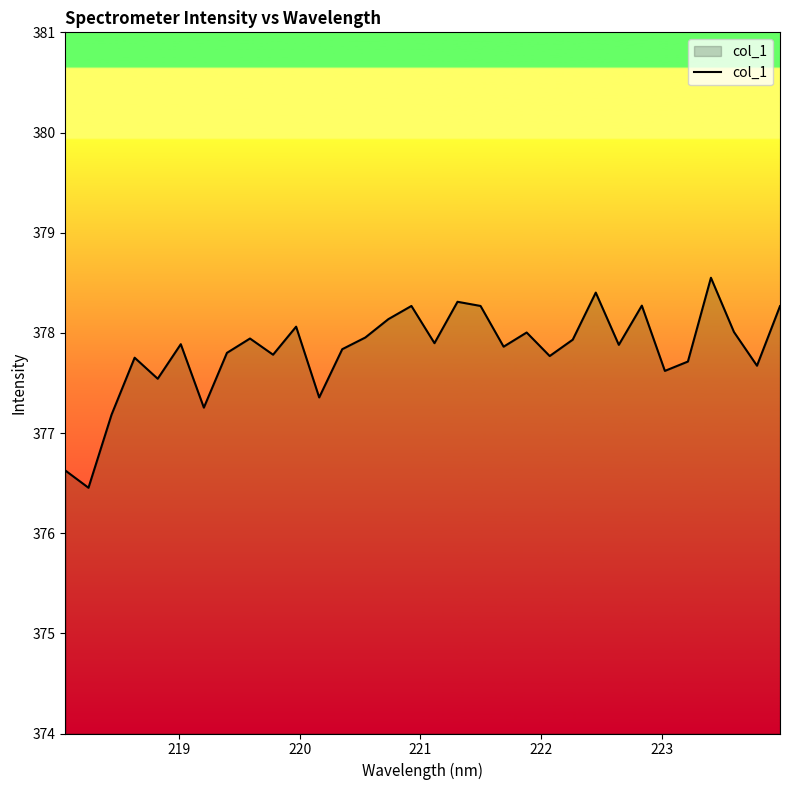

What is the sum of all values?

12090.3